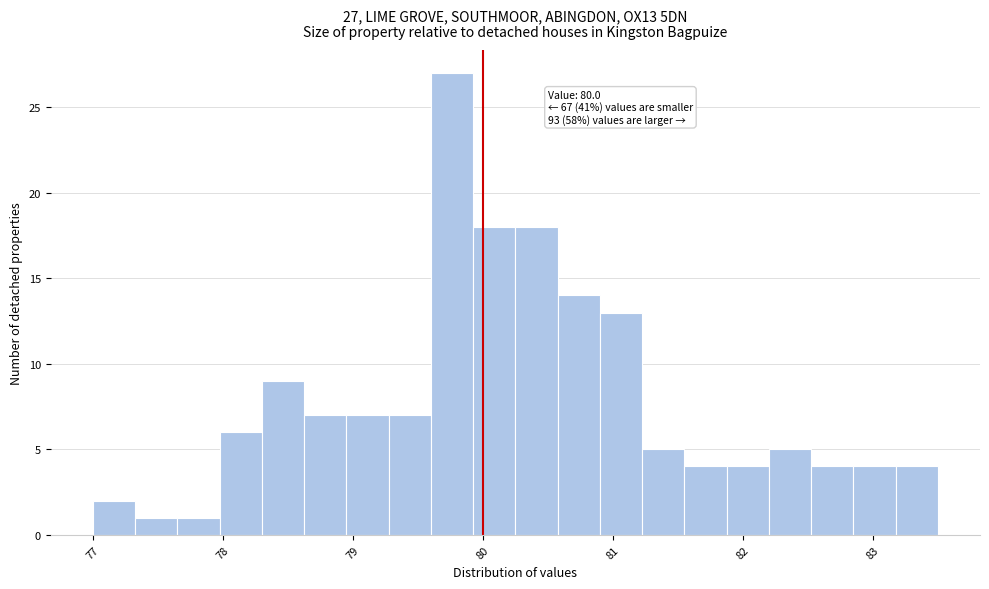

Around what value on the x-axis is the tallest bar? Give the approximate position of its centre, as read against the axis.

79.8